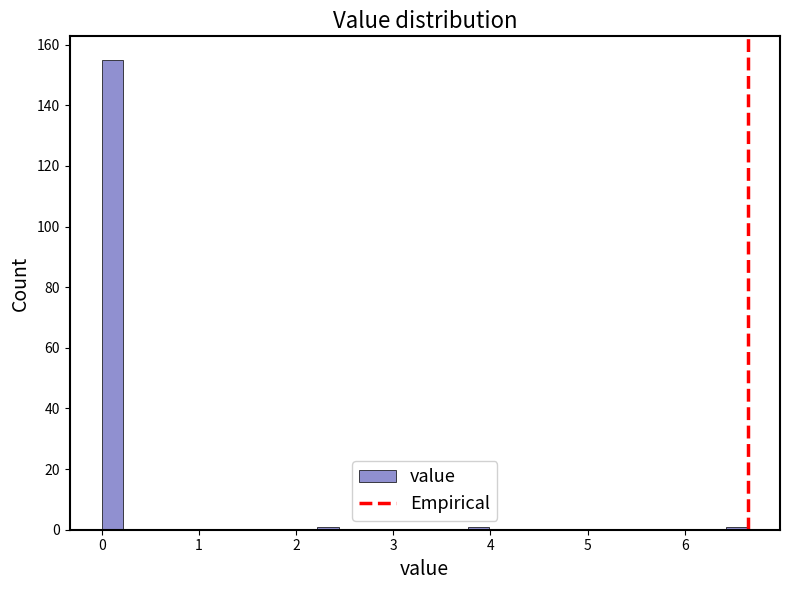

Around what value on the x-axis is the tallest bar? Give the approximate position of its centre, as read against the axis.

0.1